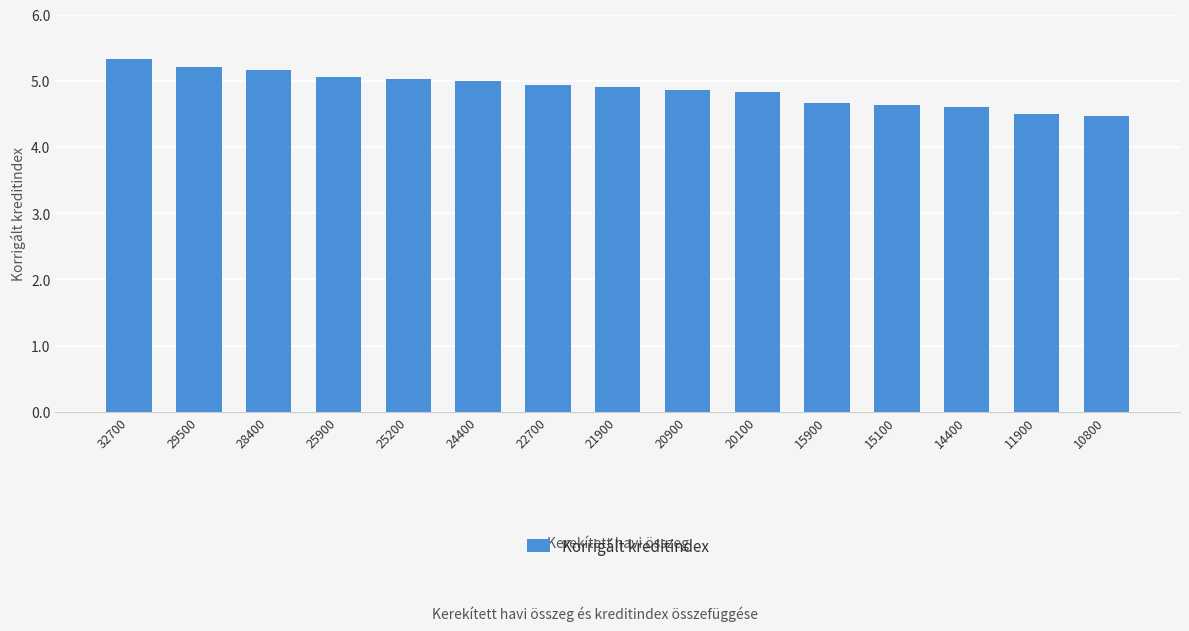

What is the change in value from 32700 to 24400?

-0.3